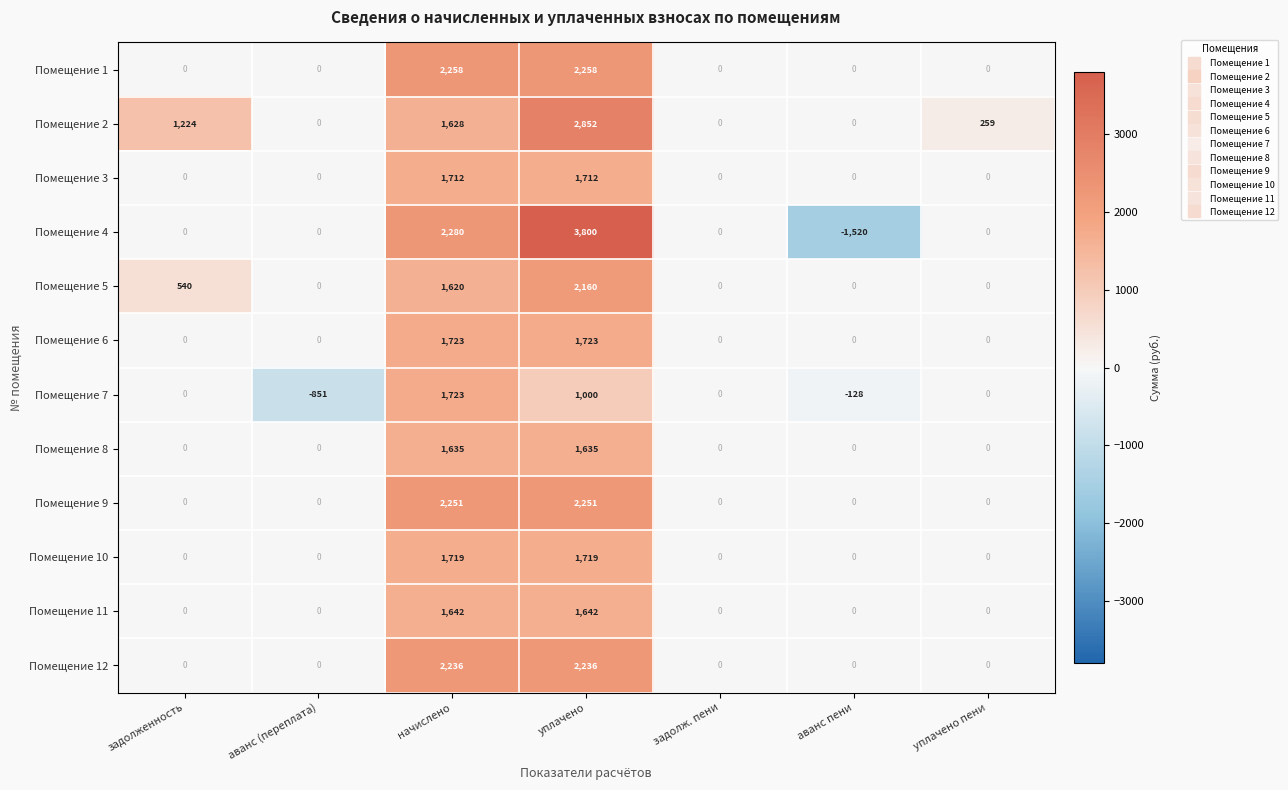

How many distinct data groups are displayed?

12